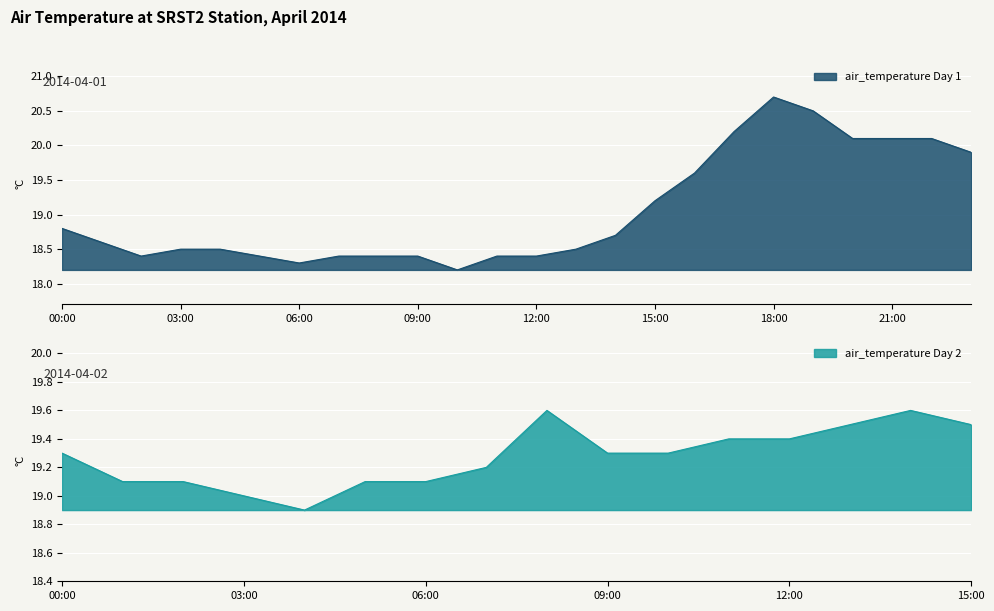

Does the chart display data point markers on the line(s)?

No